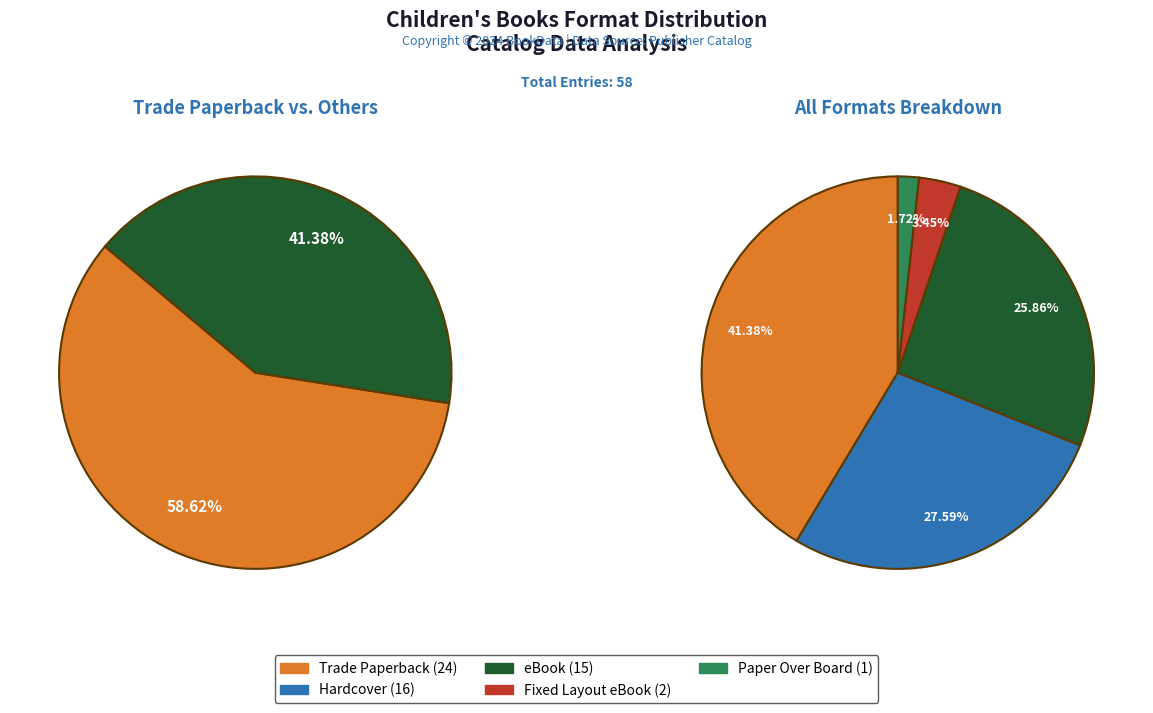

What percentage is the Trade Paperback slice, to the nearest percent?

41%